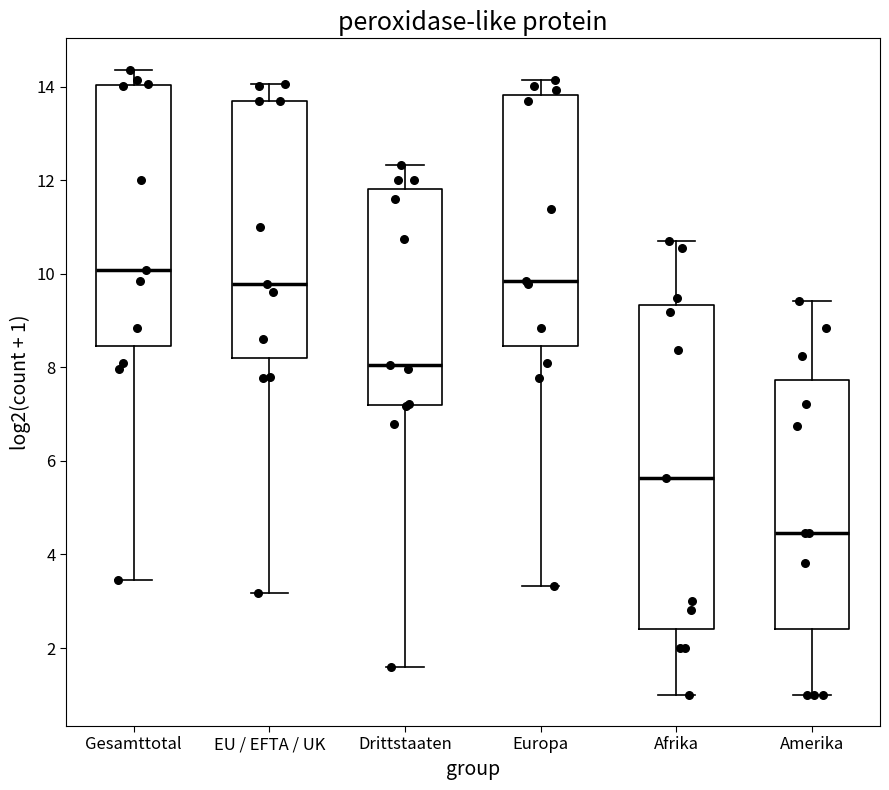

Reading left to right, read every box against the y-axis: the position of its median line, the range the box covers, and the ends of its whiskers. The values are not printed on the chart, so give them approximately, as read against the axis.

Gesamttotal: median 10.0, box 8.4 to 14.0, whiskers 3.4 to 14.4
EU / EFTA / UK: median 9.8, box 8.2 to 13.8, whiskers 3.2 to 14.0
Drittstaaten: median 8.0, box 7.2 to 11.8, whiskers 1.6 to 12.4
Europa: median 9.8, box 8.4 to 13.8, whiskers 3.4 to 14.2
Afrika: median 5.6, box 2.4 to 9.4, whiskers 1.0 to 10.8
Amerika: median 4.4, box 2.4 to 7.8, whiskers 1.0 to 9.4